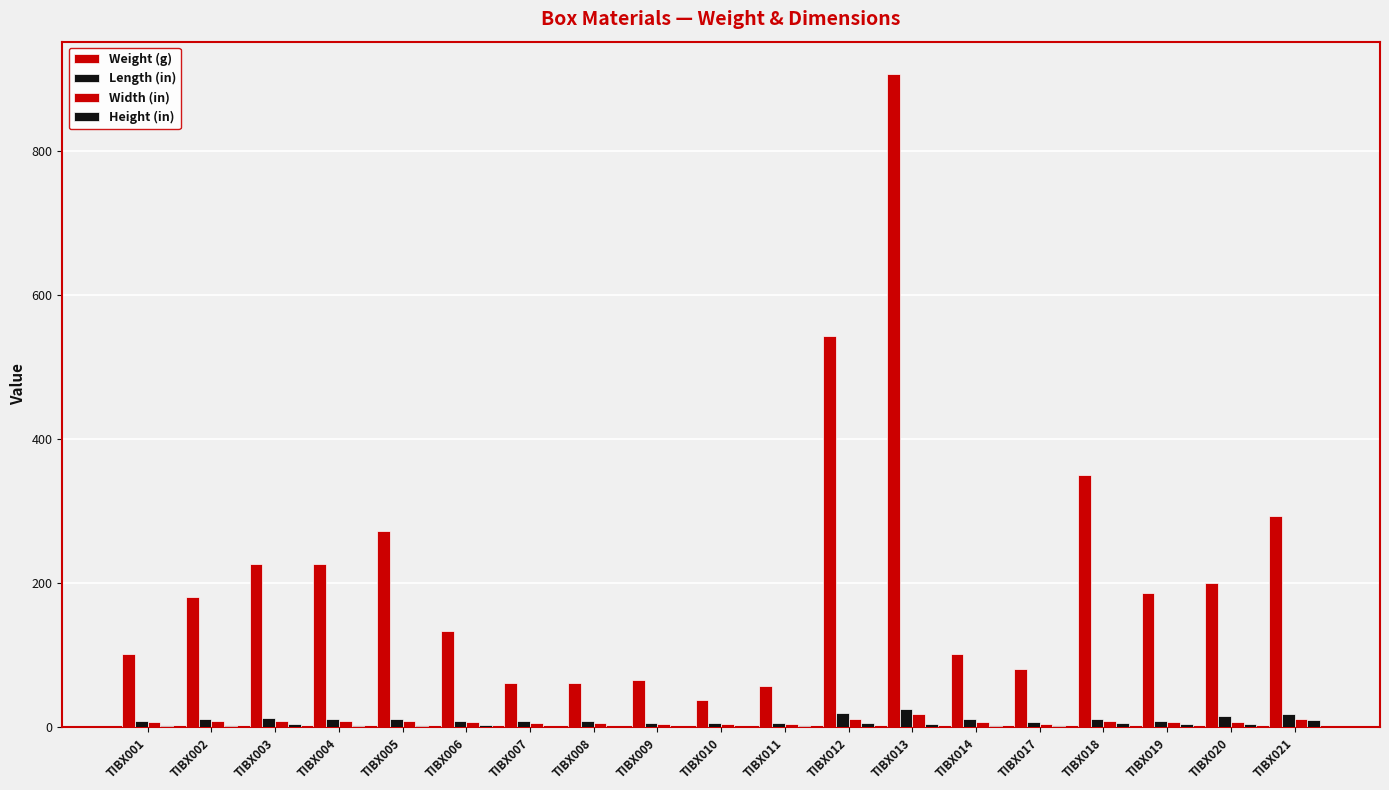

Reading left to right, what are all the values shown in this chart?

Weight (g): TIBX001=102.0	TIBX002=181.4	TIBX003=226.8	TIBX004=226.8	TIBX005=272.0	TIBX006=133.5	TIBX007=61.5	TIBX008=61.5	TIBX009=65.5	TIBX010=37.5	TIBX011=57.0	TIBX012=544.2	TIBX013=907.0	TIBX014=102.0	TIBX017=81.0	TIBX018=350.0	TIBX019=185.9	TIBX020=200.0	TIBX021=293.0
Length (in): TIBX001=9.4	TIBX002=12.0	TIBX003=13.0	TIBX004=12.2	TIBX005=11.8	TIBX006=9.4	TIBX007=9.0	TIBX008=9.0	TIBX009=5.8	TIBX010=5.8	TIBX011=5.8	TIBX012=20.0	TIBX013=26.0	TIBX014=11.6	TIBX017=8.0	TIBX018=12.0	TIBX019=9.0	TIBX020=16.0	TIBX021=18.0
Width (in): TIBX001=7.0	TIBX002=9.2	TIBX003=9.4	TIBX004=8.9	TIBX005=9.4	TIBX006=7.0	TIBX007=5.8	TIBX008=5.8	TIBX009=4.5	TIBX010=4.5	TIBX011=4.5	TIBX012=11.4	TIBX013=18.0	TIBX014=7.5	TIBX017=4.0	TIBX018=9.0	TIBX019=7.0	TIBX020=7.9	TIBX021=11.0
Height (in): TIBX001=2.0	TIBX002=2.0	TIBX003=4.0	TIBX004=1.2	TIBX005=2.0	TIBX006=3.0	TIBX007=1.1	TIBX008=1.1	TIBX009=1.1	TIBX010=1.1	TIBX011=2.0	TIBX012=5.5	TIBX013=4.0	TIBX014=2.1	TIBX017=2.0	TIBX018=6.0	TIBX019=4.0	TIBX020=5.3	TIBX021=9.5